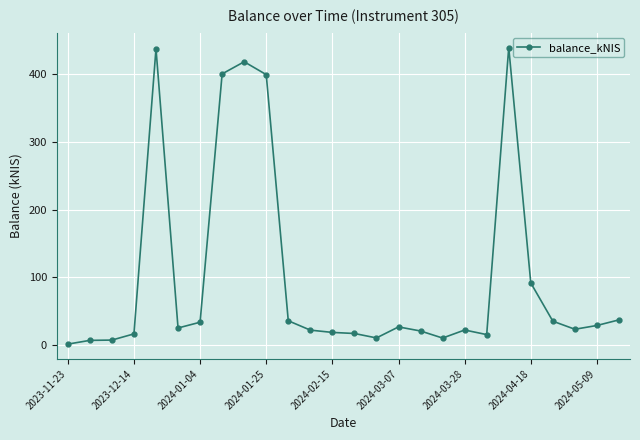

What is the value of the 19th point from the left?

22.4